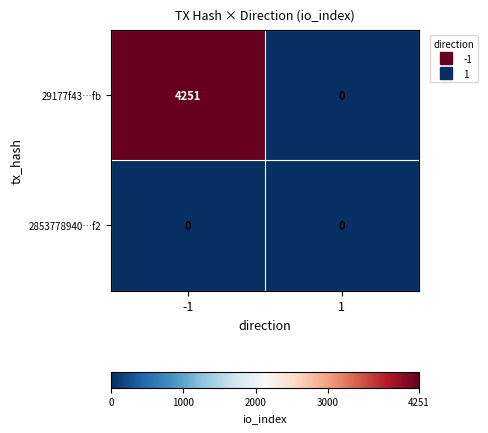

True or false: 2853778940…f2 has a value of 0 at 1.

True